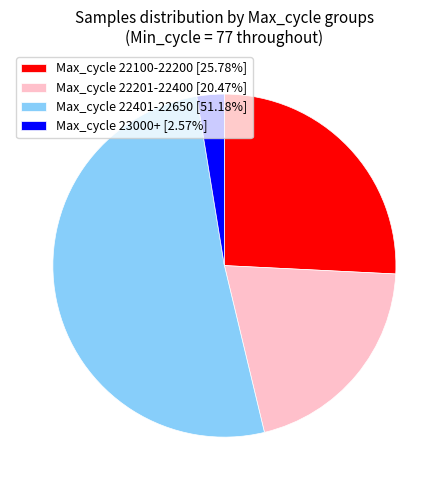

Does any single category account for the majority?

Yes